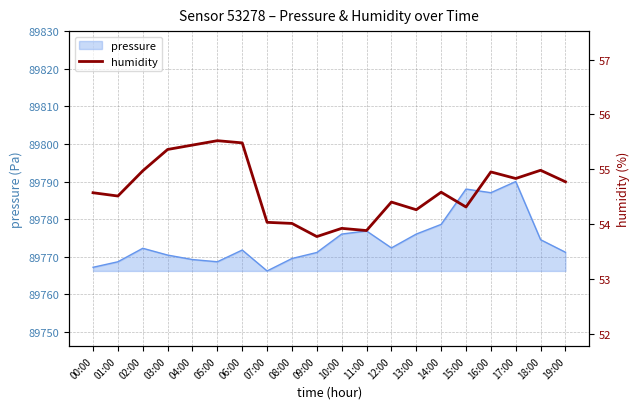

What is the value of the 18th point from the left?

54.8